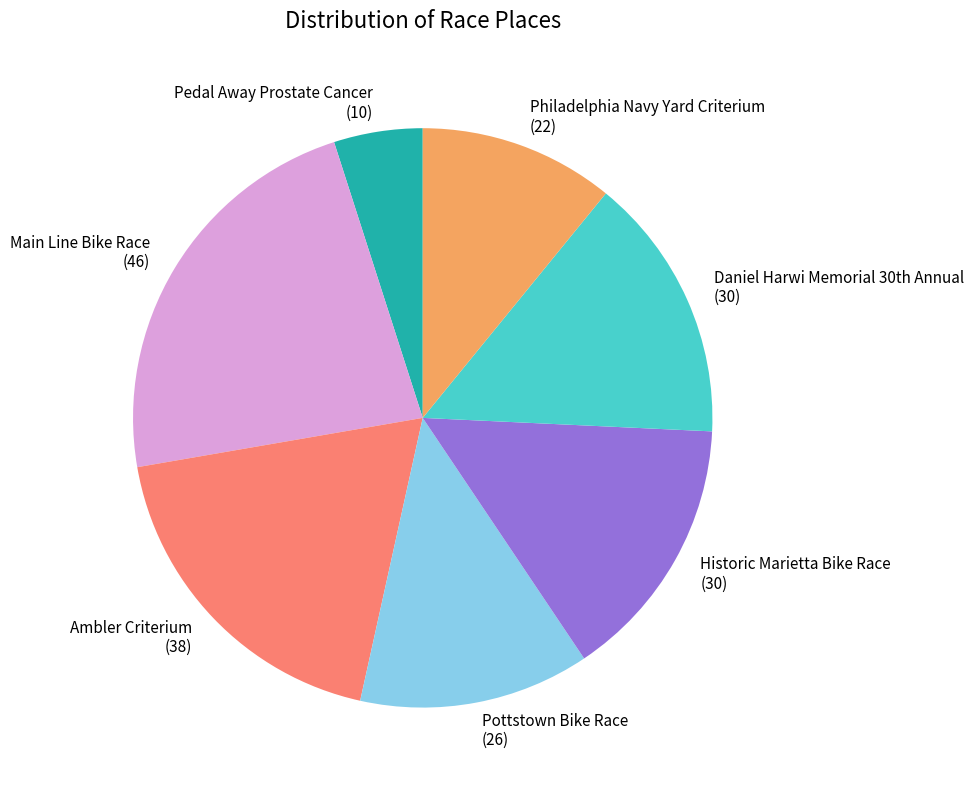

Is Philadelphia Navy Yard Criterium (22) the majority of the pie?

No